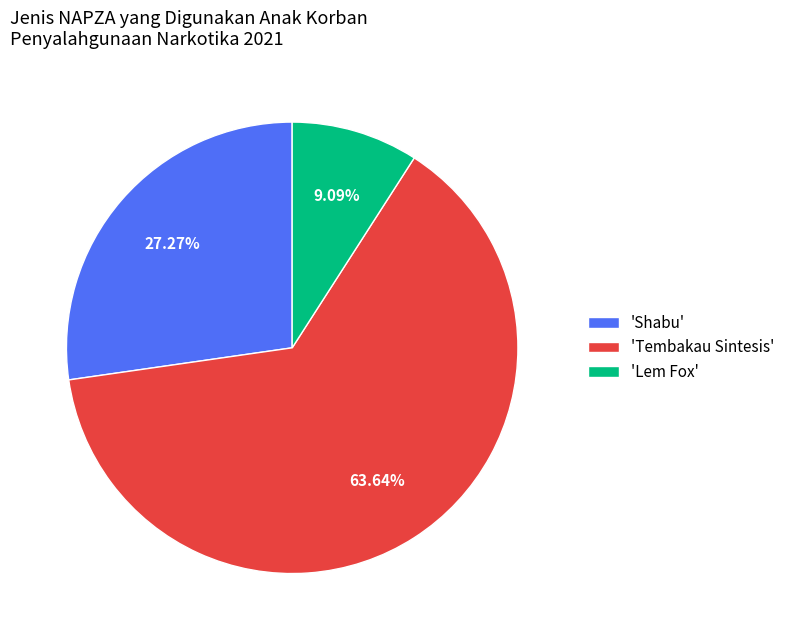

Rank the categories by value from highest to lowest.

'Tembakau Sintesis', 'Shabu', 'Lem Fox'